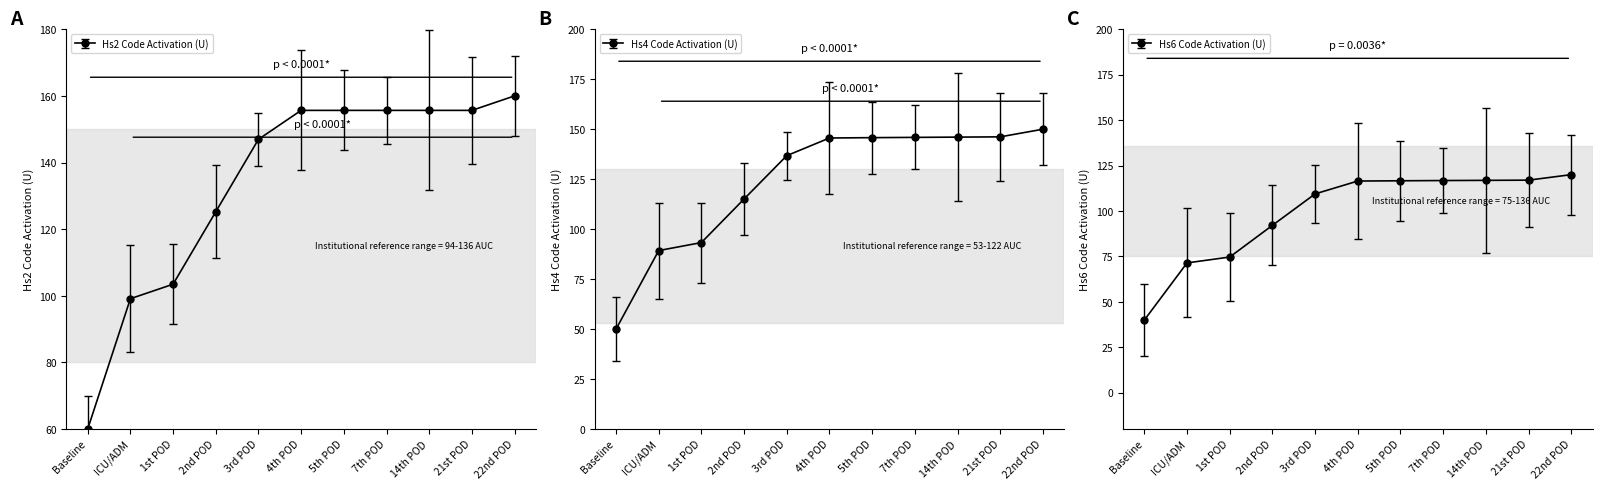

What is the difference between the maximum and minimum values in the Hs6Code series?

80.0